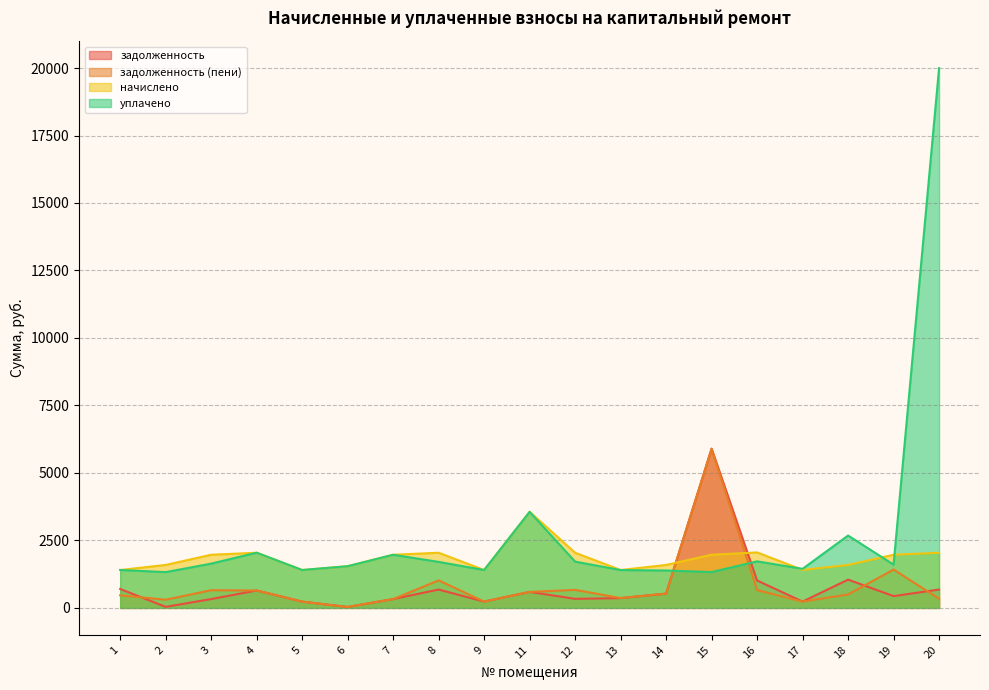

What is the approximate value of задолженность at 11?

592.9